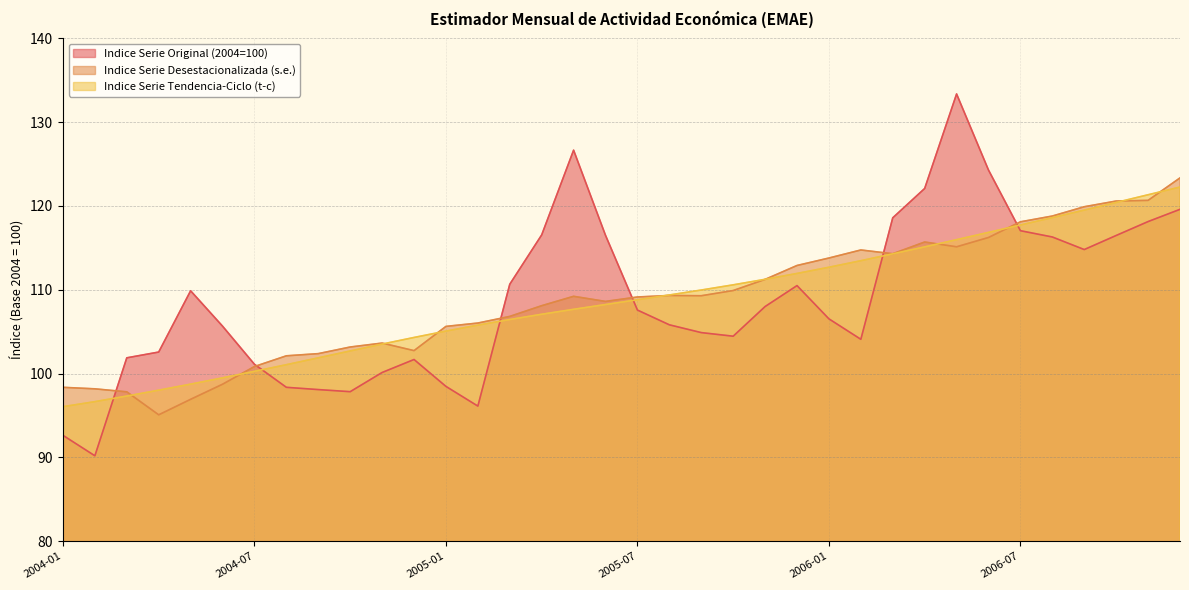

Which series ends up on top after the final intersection of Indice Serie Desestacionalizada (s.e.) and Indice Serie Tendencia-Ciclo (t-c)?

Indice Serie Desestacionalizada (s.e.)